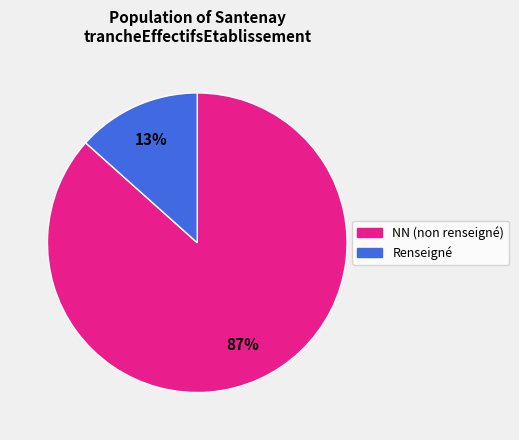

To the nearest percent, what is the average slice percentage?

50%